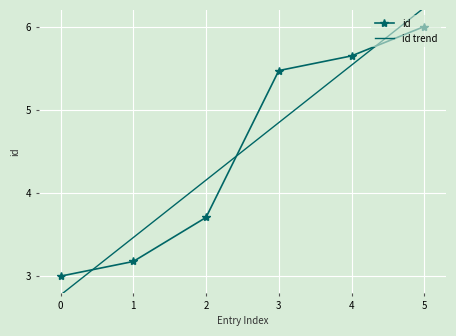

Which series ends up on top after the final intersection of id and id trend?

id trend